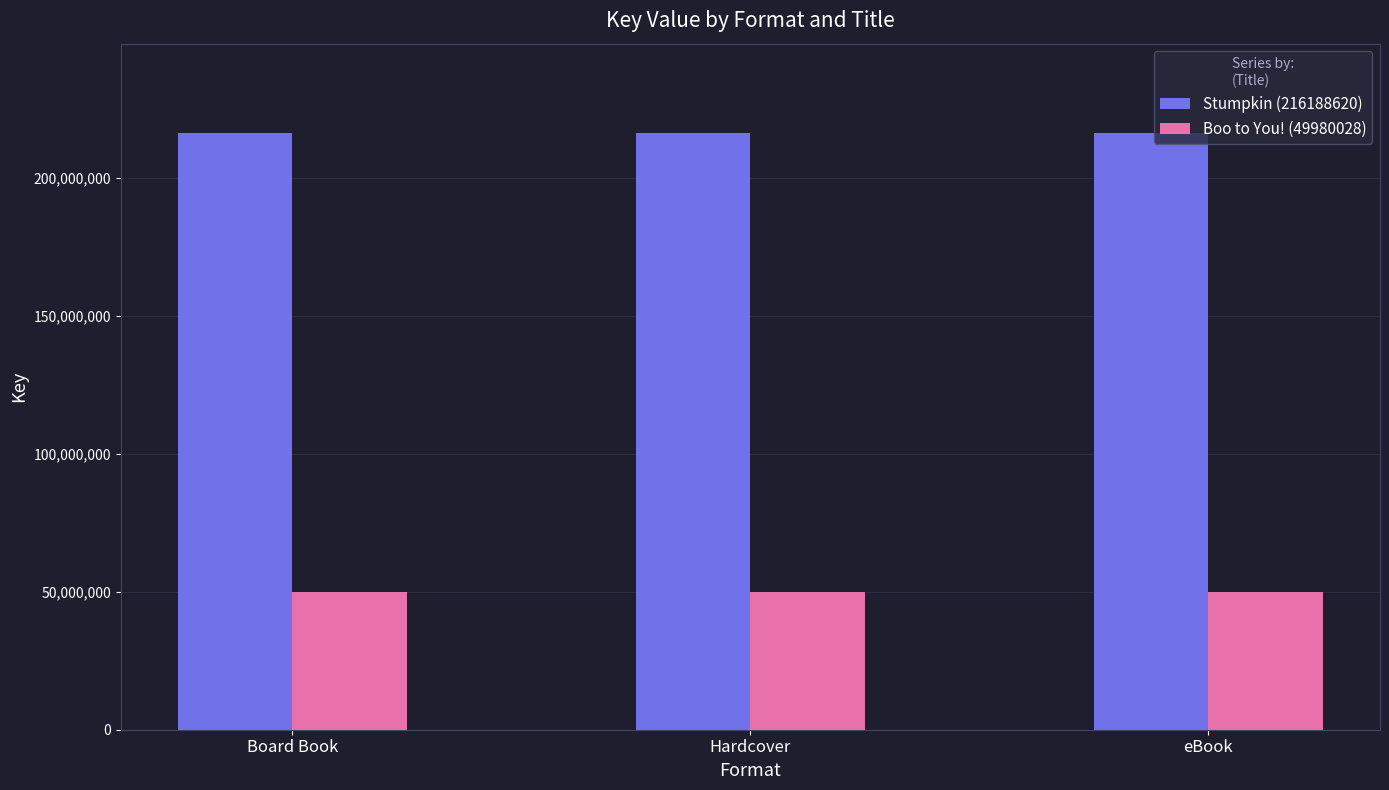

Rank the series by their maximum value, from highest to lowest.

Stumpkin (216188620), Boo to You! (49980028)